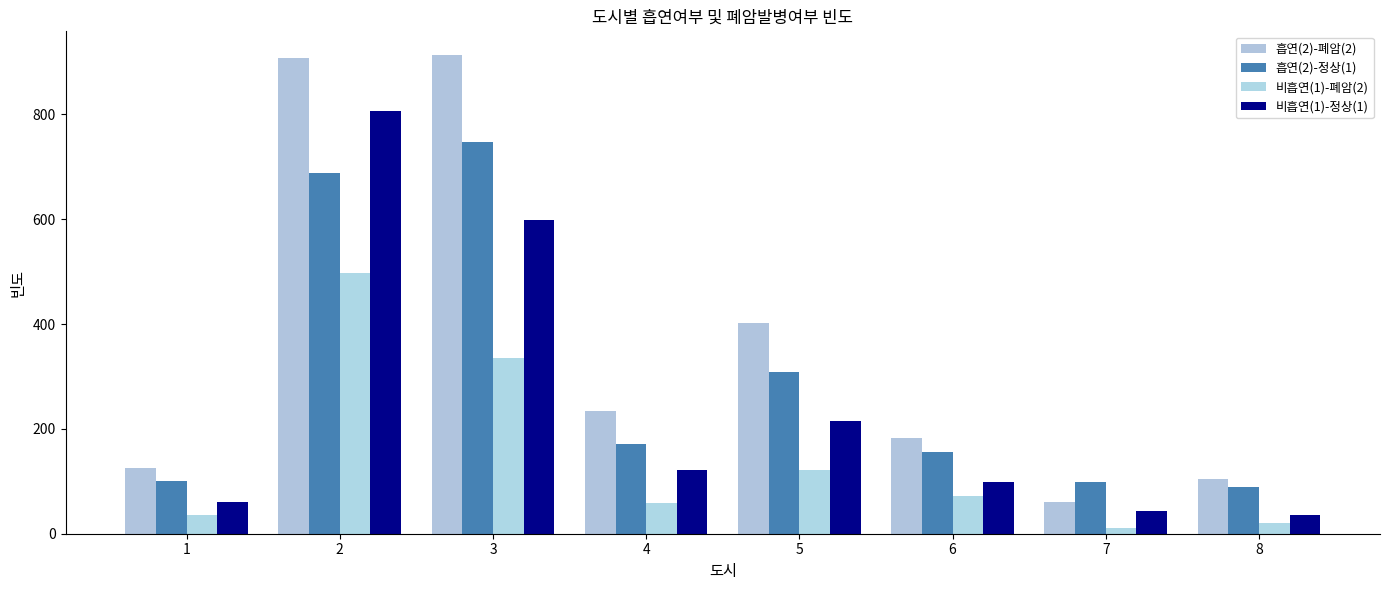

The 흡연(2)-폐암(2) series shows 182 at 8. True or false?

False